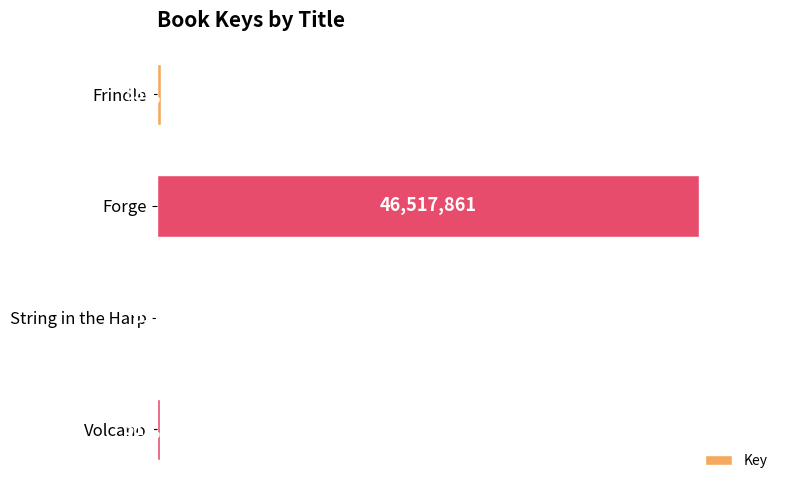

Are the bars horizontal?

Yes